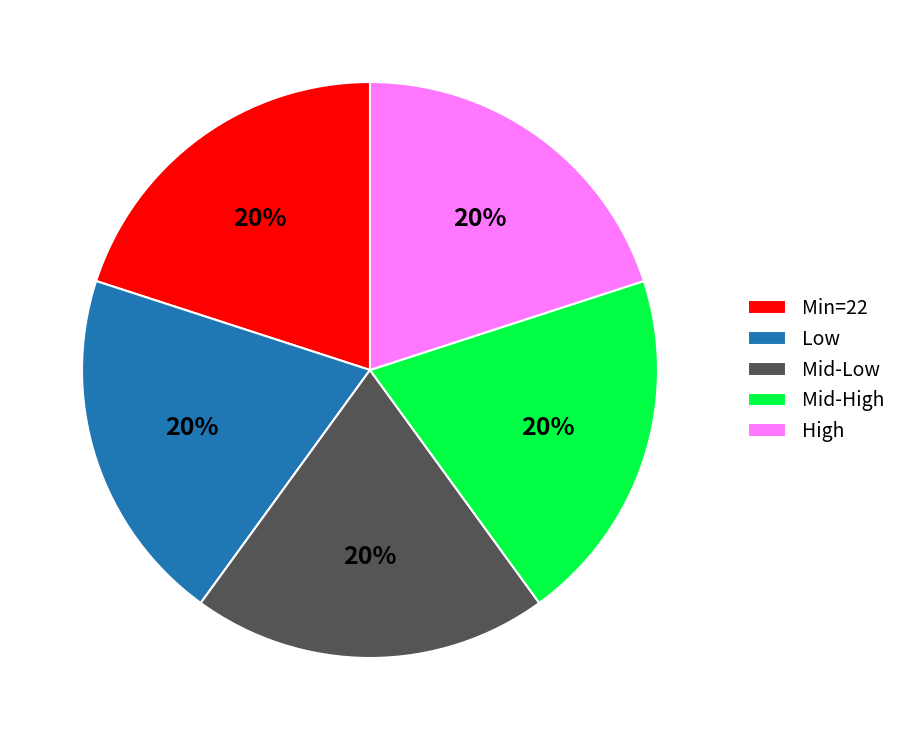

True or false: Min=22 accounts for 11% of the total.

False